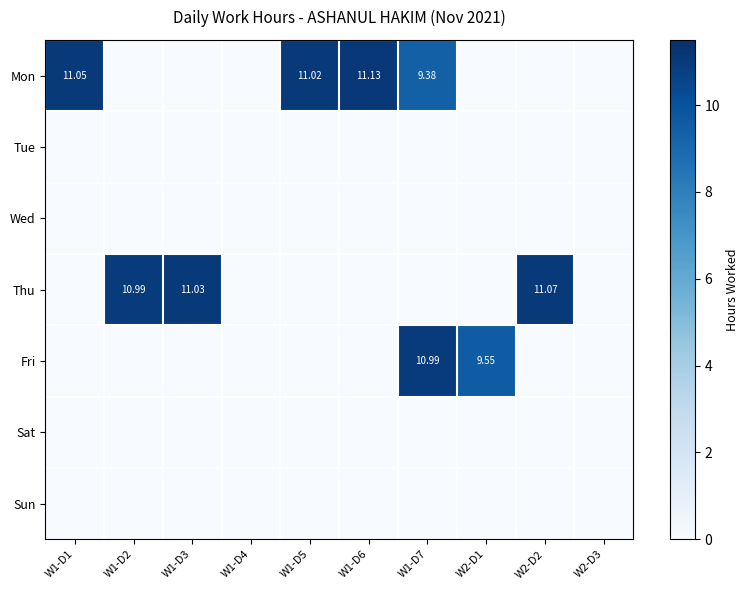

At which category does the chart reach its minimum across all series?

W1-D2